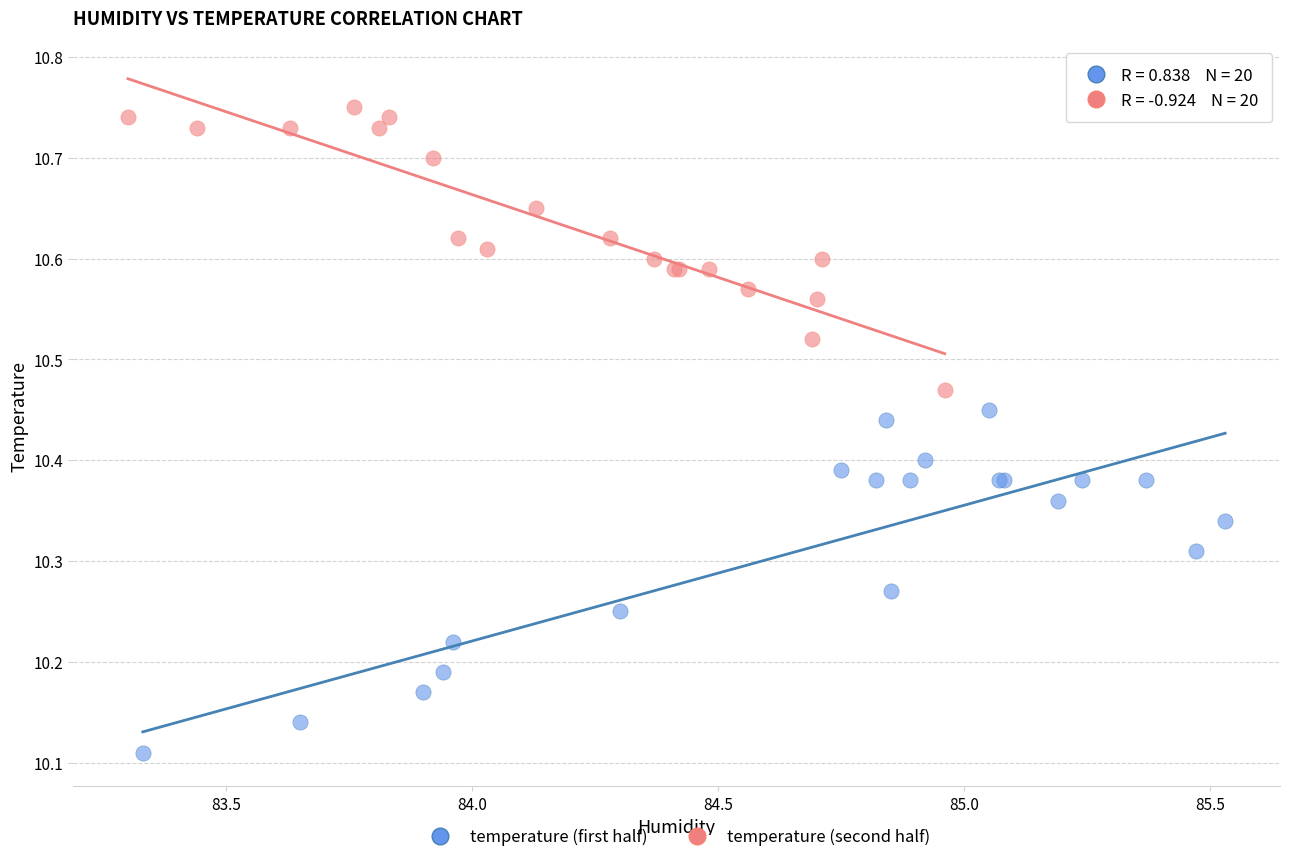

Which series reaches the maximum Y coordinate?

temperature (second half)